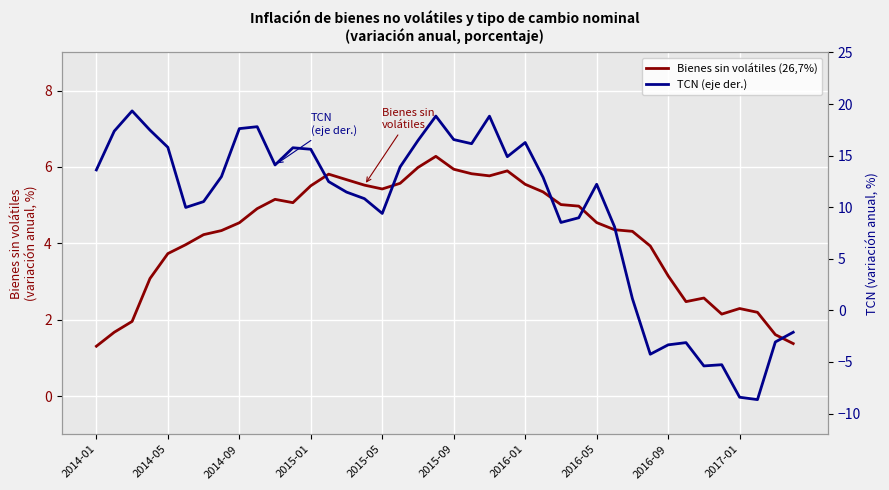

Reading left to right, what are all the values shown in this chart?

Bienes sin volátiles (26,7%): 1.3	1.7	2.0	3.1	3.7	4.0	4.2	4.3	4.5	4.9	5.2	5.1	5.5	5.8	5.7	5.5	5.4	5.6	6.0	6.3	5.9	5.8	5.8	5.9	5.5	5.3	5.0	5.0	4.5	4.4	4.3	3.9	3.1	2.5	2.6	2.1	2.3	2.2	1.6	1.4
TCN (eje der.): 13.6	17.4	19.3	17.5	15.8	10.0	10.5	13.0	17.6	17.8	14.1	15.8	15.6	12.5	11.5	10.8	9.4	13.9	16.5	18.8	16.6	16.2	18.8	14.9	16.3	12.9	8.5	9.0	12.2	8.1	1.1	-4.2	-3.3	-3.1	-5.4	-5.3	-8.4	-8.6	-3.1	-2.1